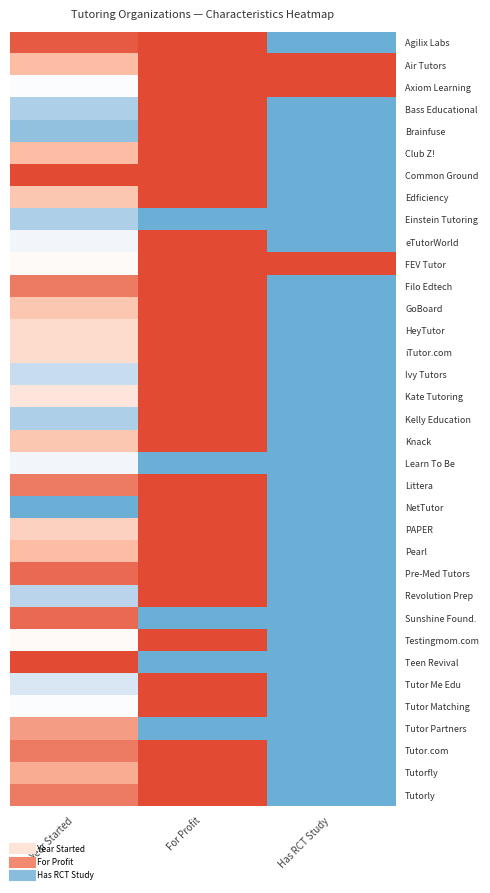

Count the number of data series in this chart.

35